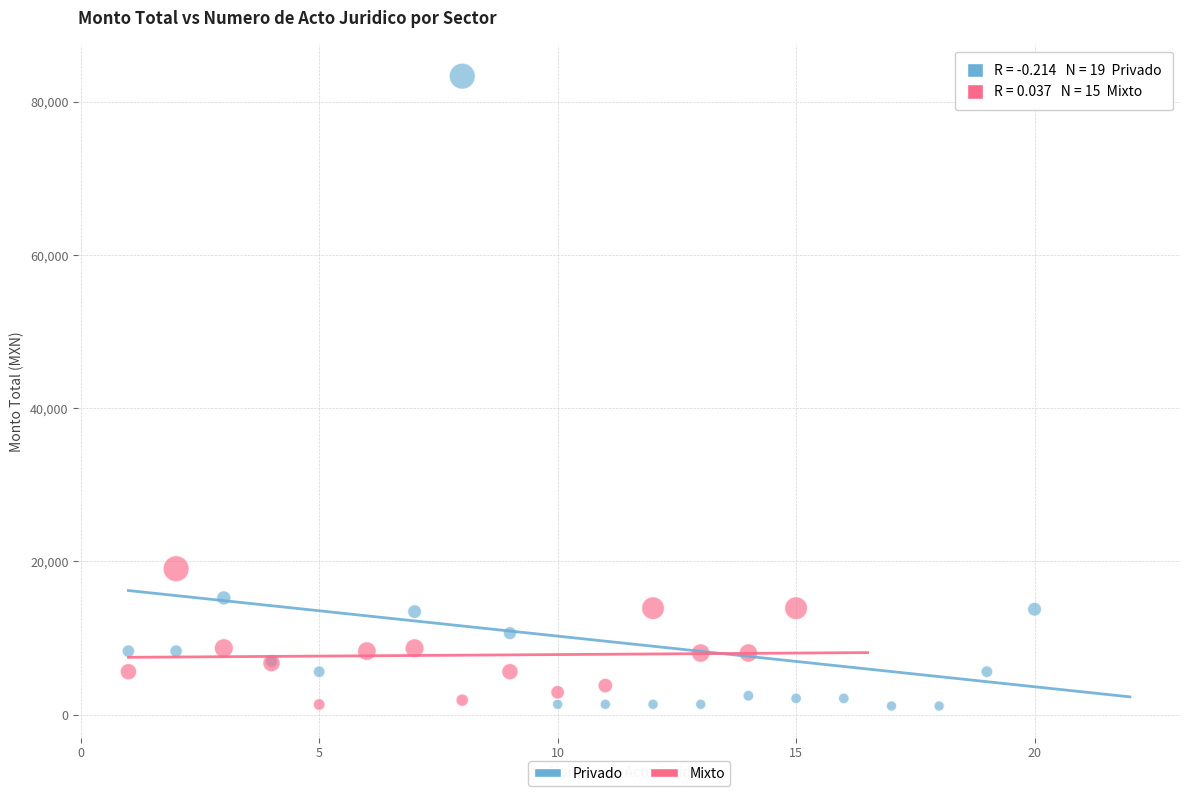

Which series has the largest Y range (max minus min)?

Privado